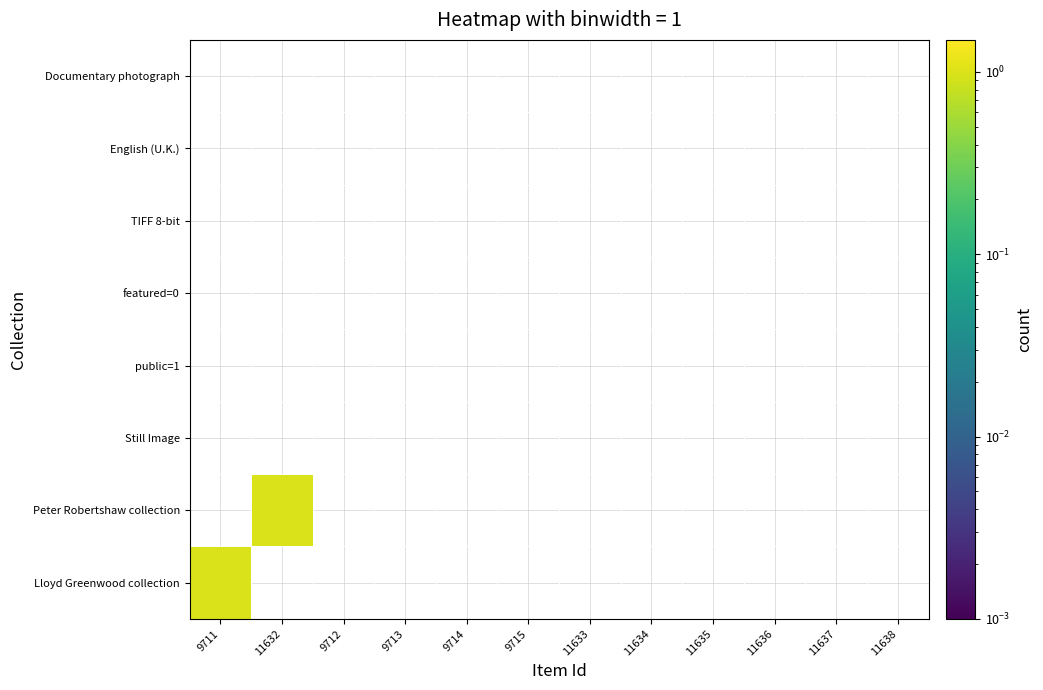

What is the greatest value displayed?

1